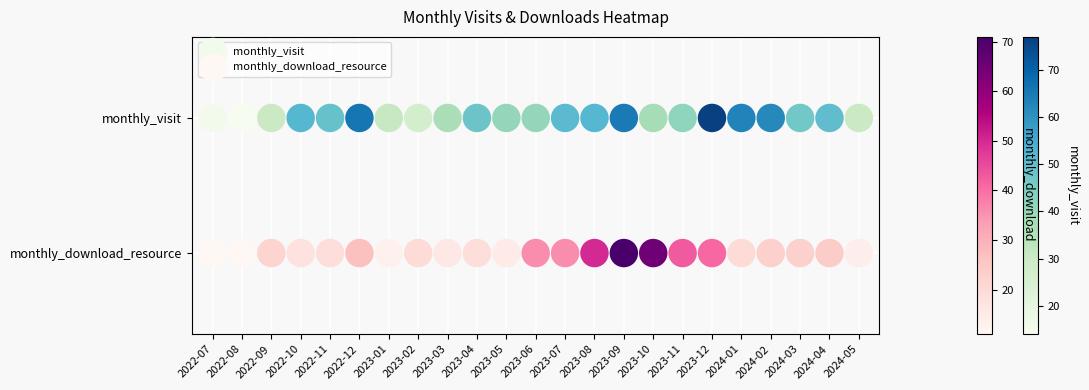

What are all the series names shown in the legend?

monthly_visit, monthly_download_resource